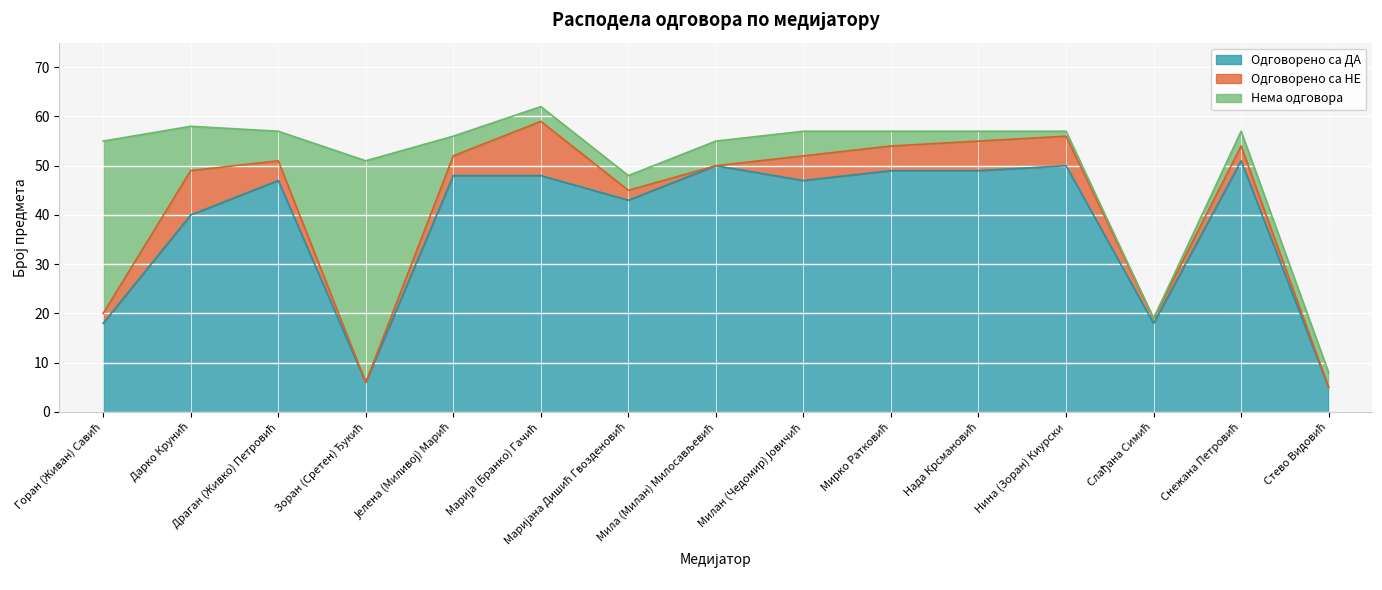

What is the total value across all series at Стево Видовић?

8